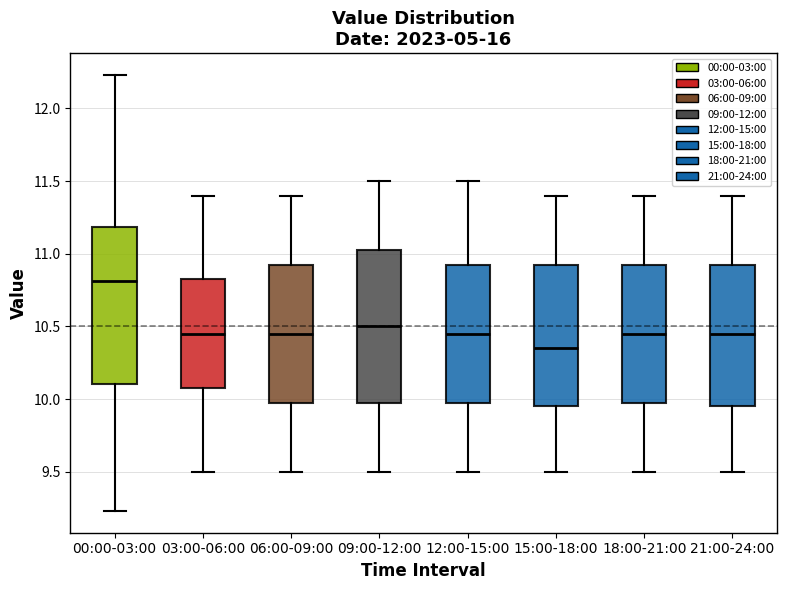

Which box's median line is the highest?

00:00-03:00